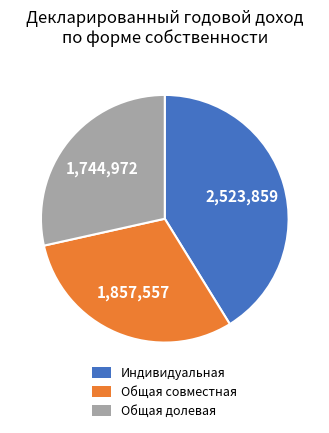

Is there any slice that represents more than half of the pie?

No